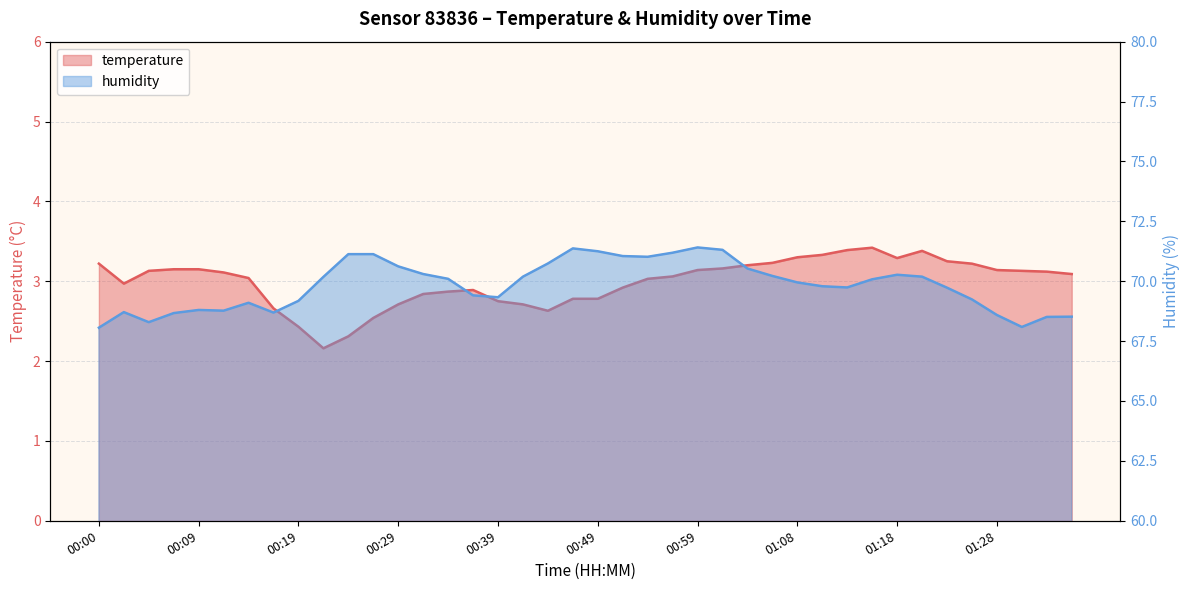

At which label does humidity reach its minimum?

00:00